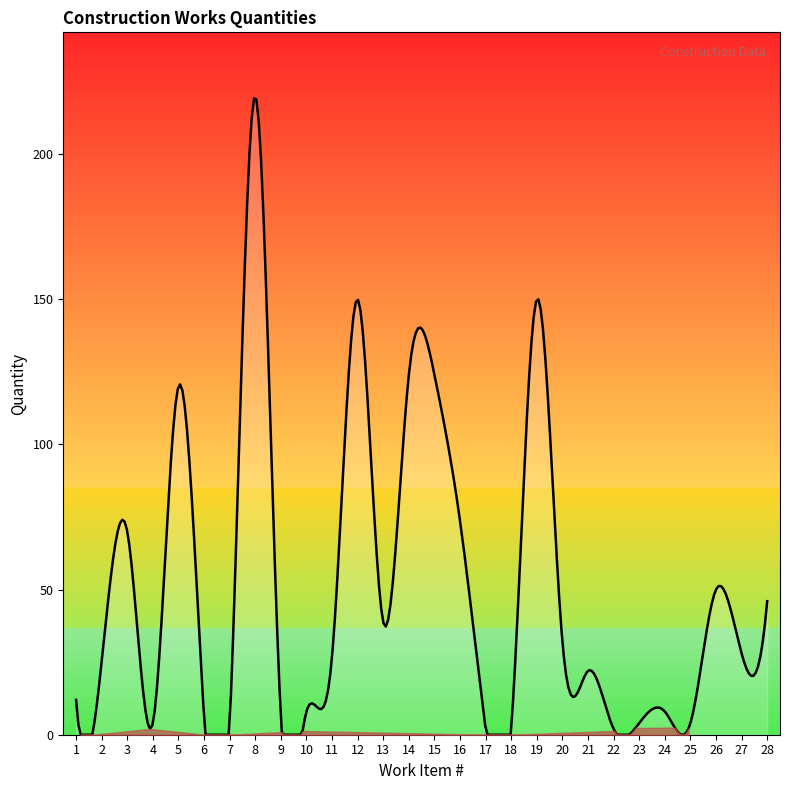

What is the maximum value shown in the chart?

219.3